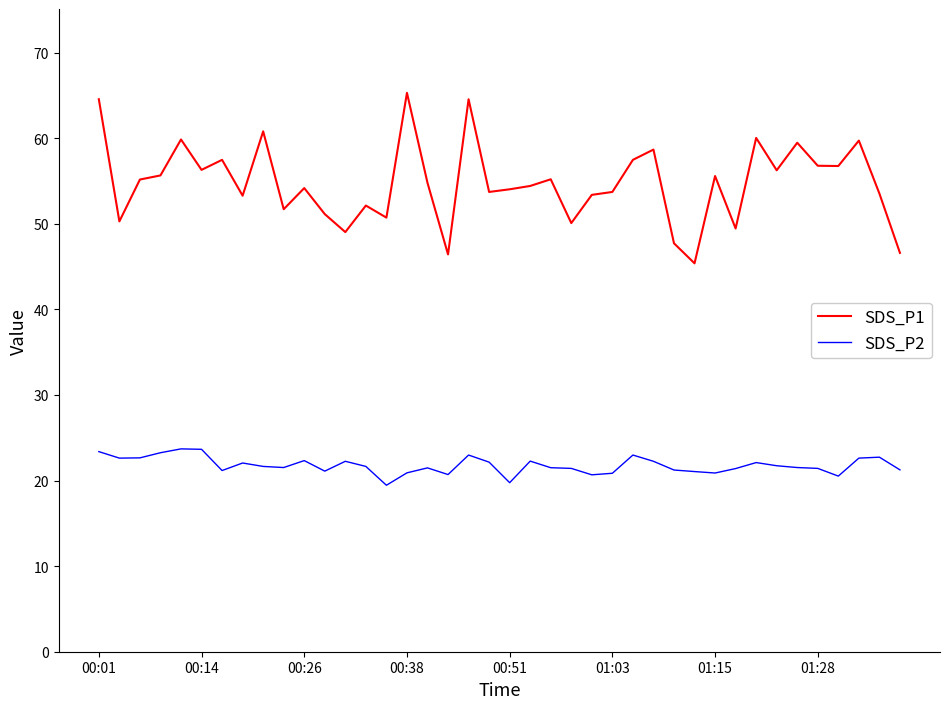

How many distinct data groups are displayed?

2